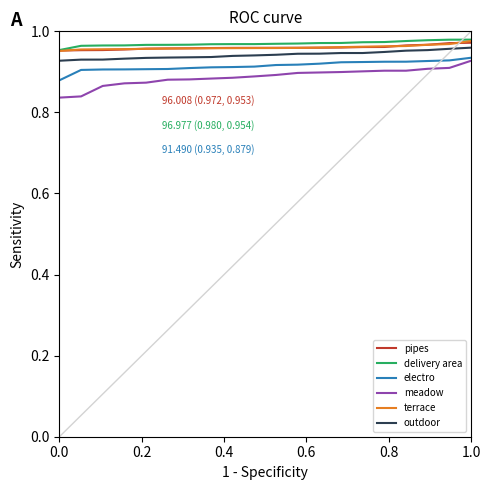

True or false: outdoor and meadow cross at least once.

False